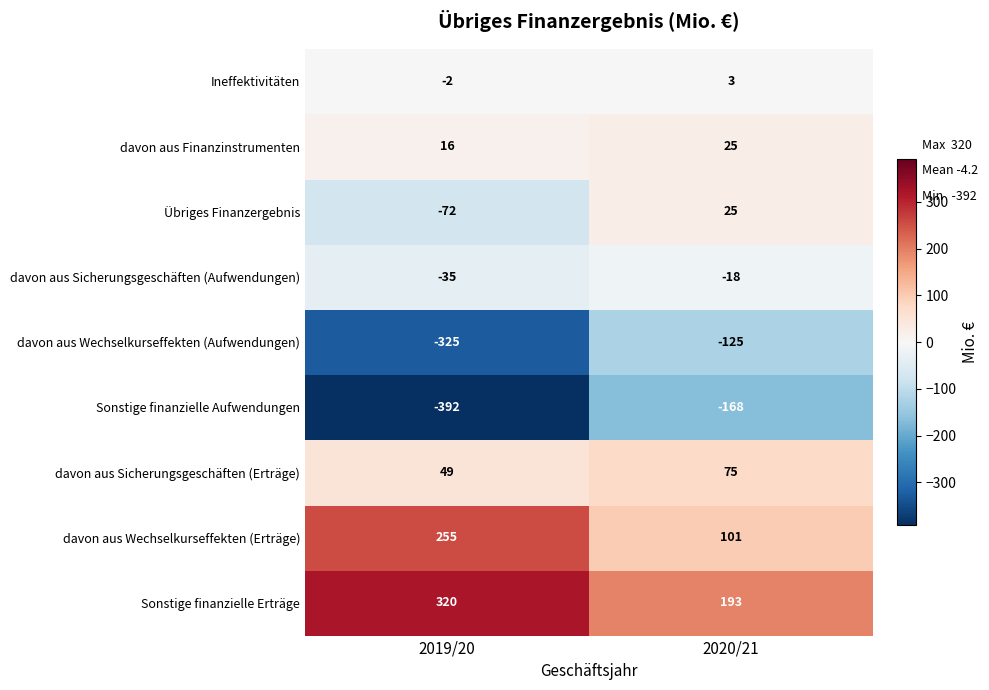

True or false: Übriges Finanzergebnis has a value of 25 at 2020/21.

True